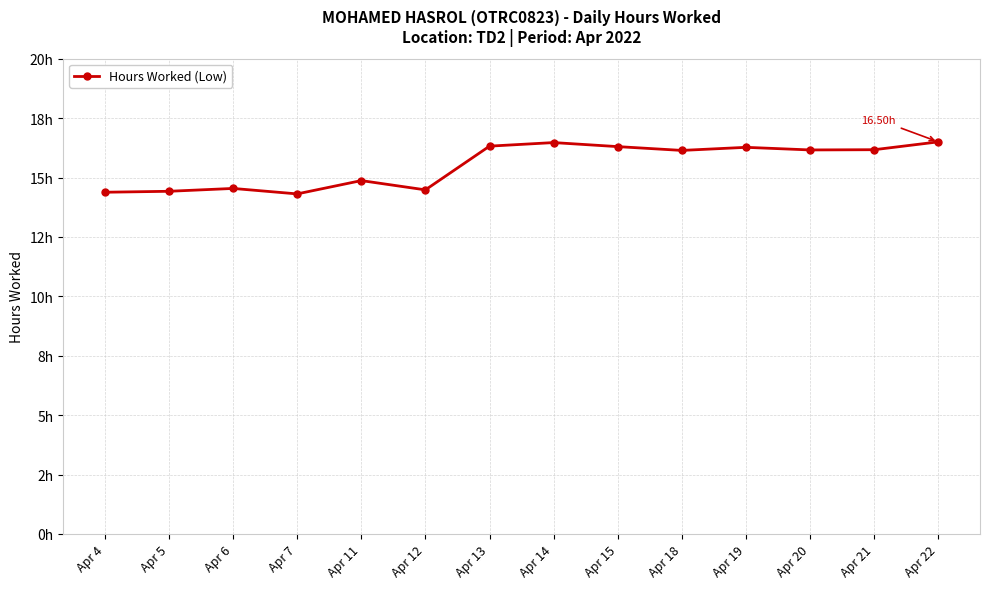

What is the approximate value at Apr 5?

14.4